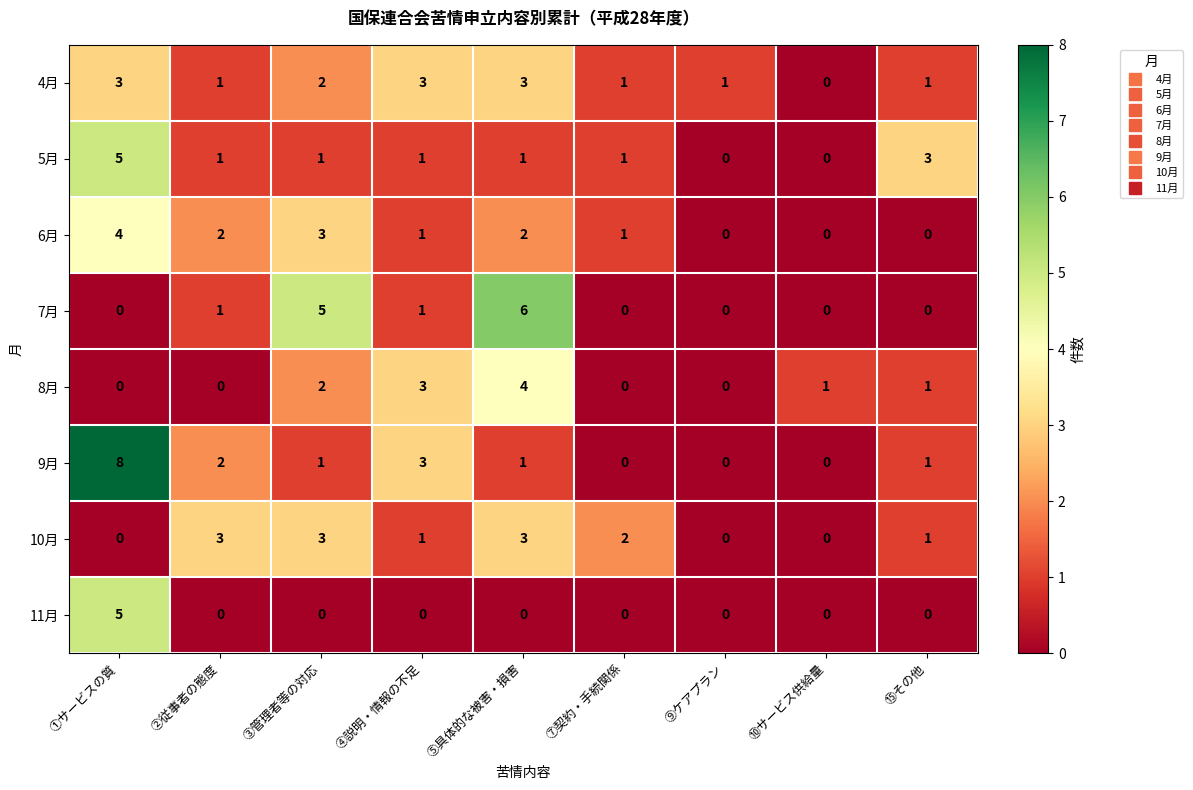

What is the sum of all 10月 values?

13